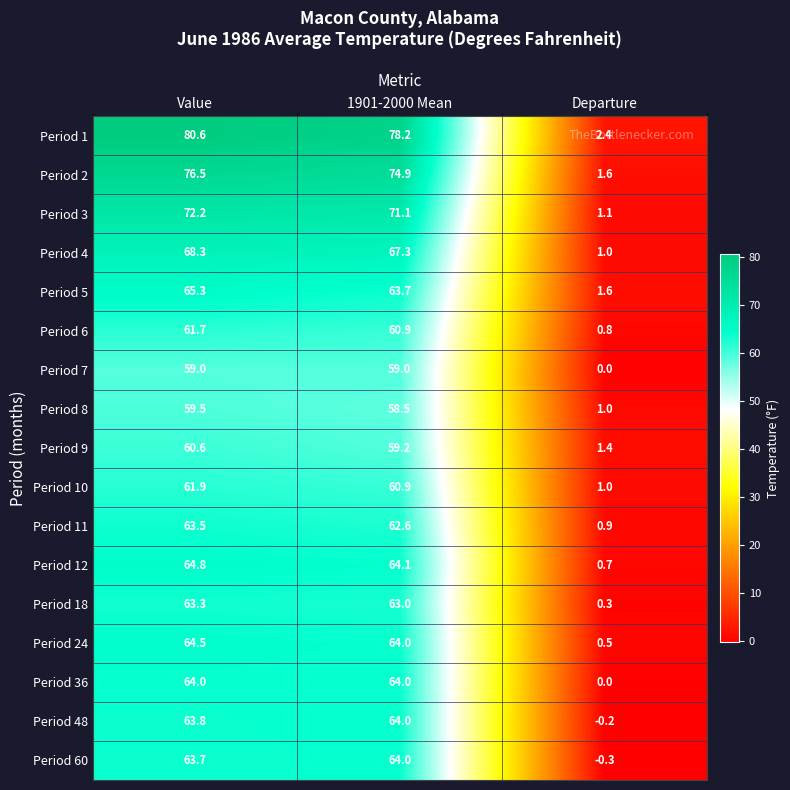

How many distinct data groups are displayed?

17